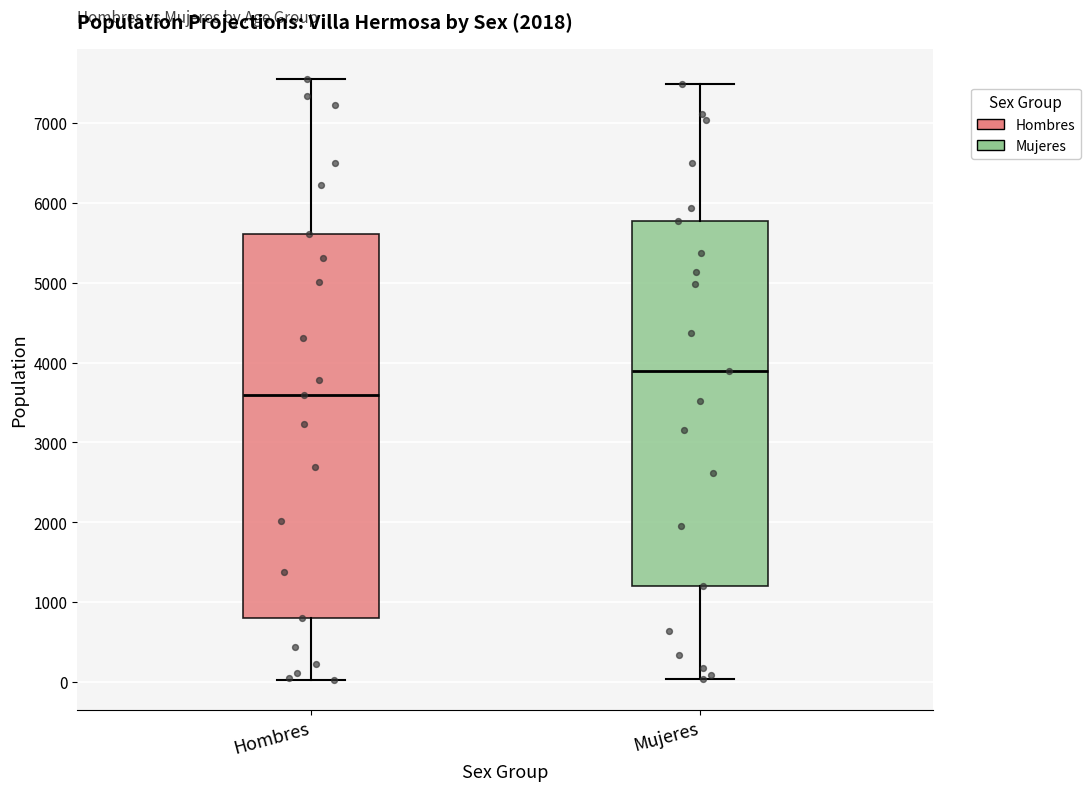

Which box has the lowest median line?

Hombres